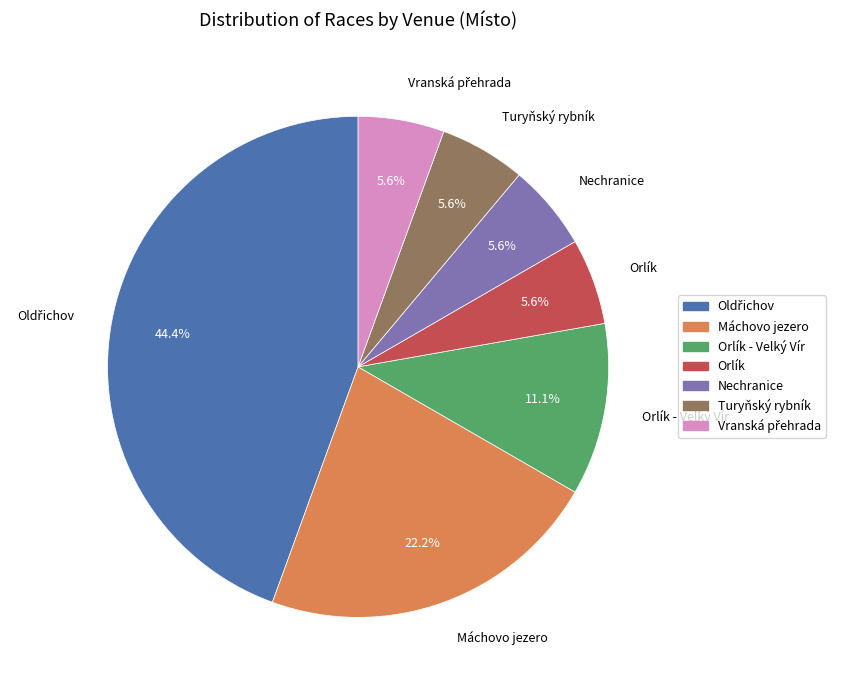

Does Orlík account for over 50% of the chart?

No